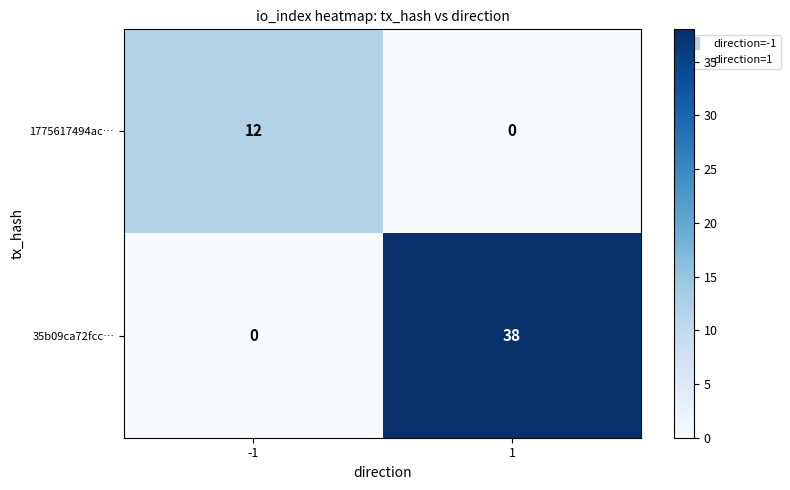

How many values in 1775617494ac… are above zero?

1